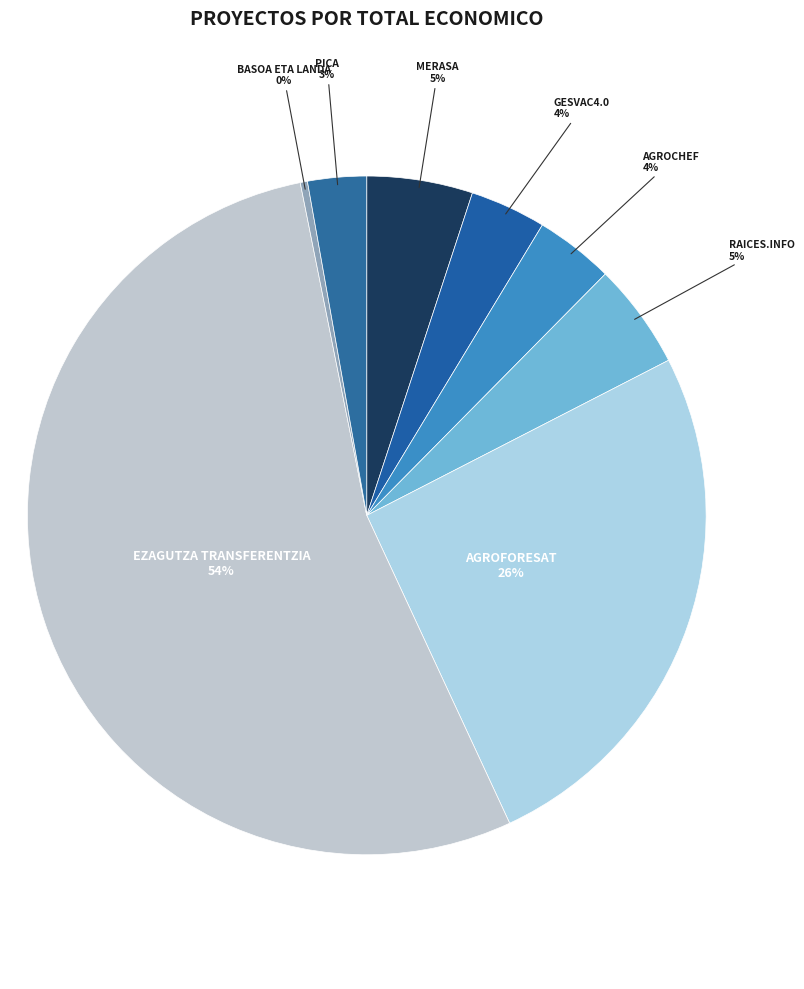

How many slices are in this pie chart?

8